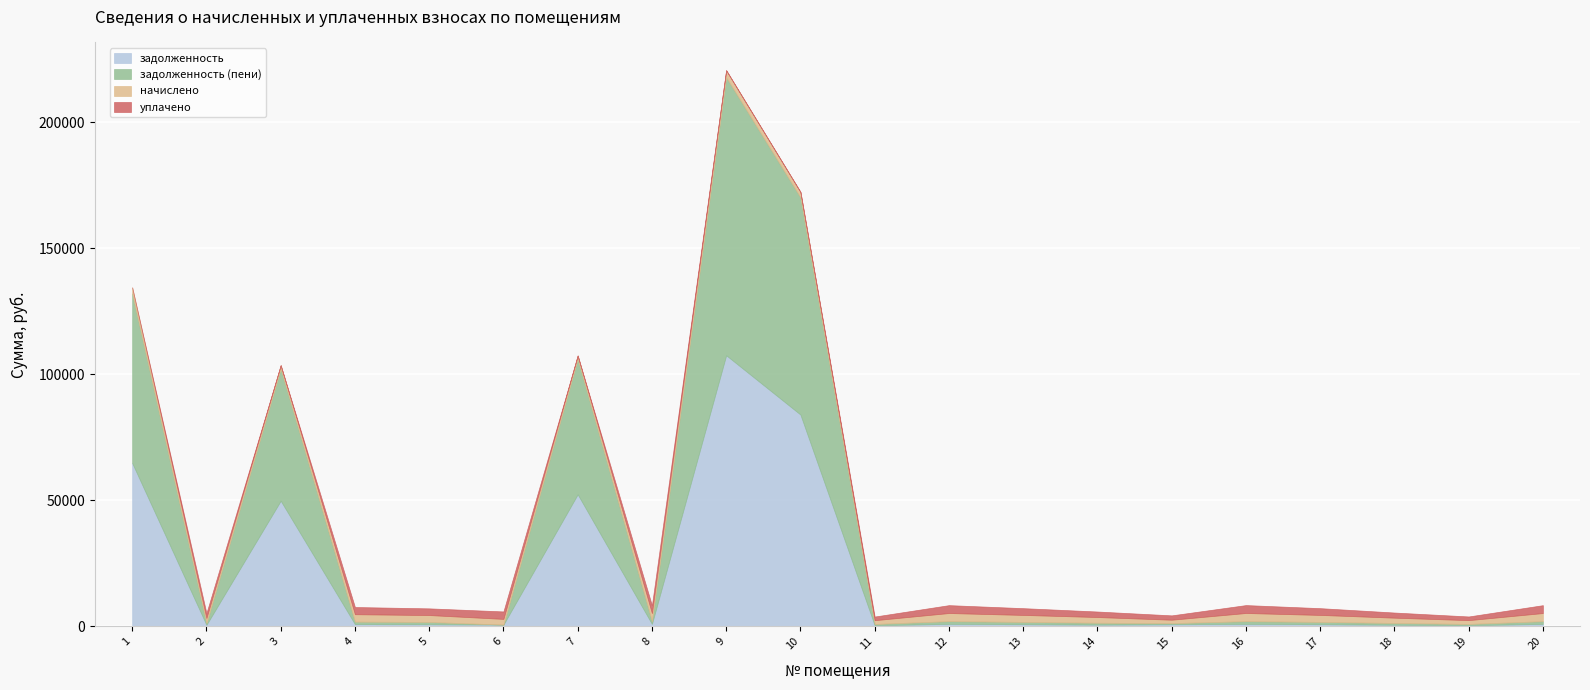

Reading left to right, list all the values displayed in this chart.

задолженность: 1=64852.9	2=609.0	3=49861.2	4=886.4	5=824.7	6=683.7	7=52409.6	8=964.8	9=107609.9	10=84074.9	11=449.2	12=974.4	13=834.1	14=680.0	15=818.2	16=975.1	17=834.1	18=635.9	19=453.0	20=971.4
задолженность (пени): 1=67270.9	2=675.5	3=52399.2	4=983.2	5=914.8	6=0.0	7=53752.2	8=1070.2	9=110366.7	10=86228.8	11=498.3	12=1087.7	13=925.1	14=754.2	15=455.6	16=1081.6	17=925.1	18=705.0	19=502.5	20=1077.4
начислено: 1=2418.0	2=2026.4	3=1401.7	4=2949.5	5=2744.4	6=2275.1	7=1342.7	8=3210.6	9=2756.8	10=2153.8	11=1495.0	12=3226.1	13=2775.4	14=2262.6	15=1361.3	16=3244.7	17=2775.4	18=2104.1	19=1507.4	20=3232.3
уплачено: 1=0.0	2=1959.9	3=0.0	4=2852.7	5=2654.3	6=2958.7	7=0.0	8=3105.2	9=0.0	10=0.0	11=1445.9	12=3128.8	13=2684.4	14=2188.4	15=1722.5	16=3138.3	17=2684.4	18=2035.1	19=1457.9	20=3126.2